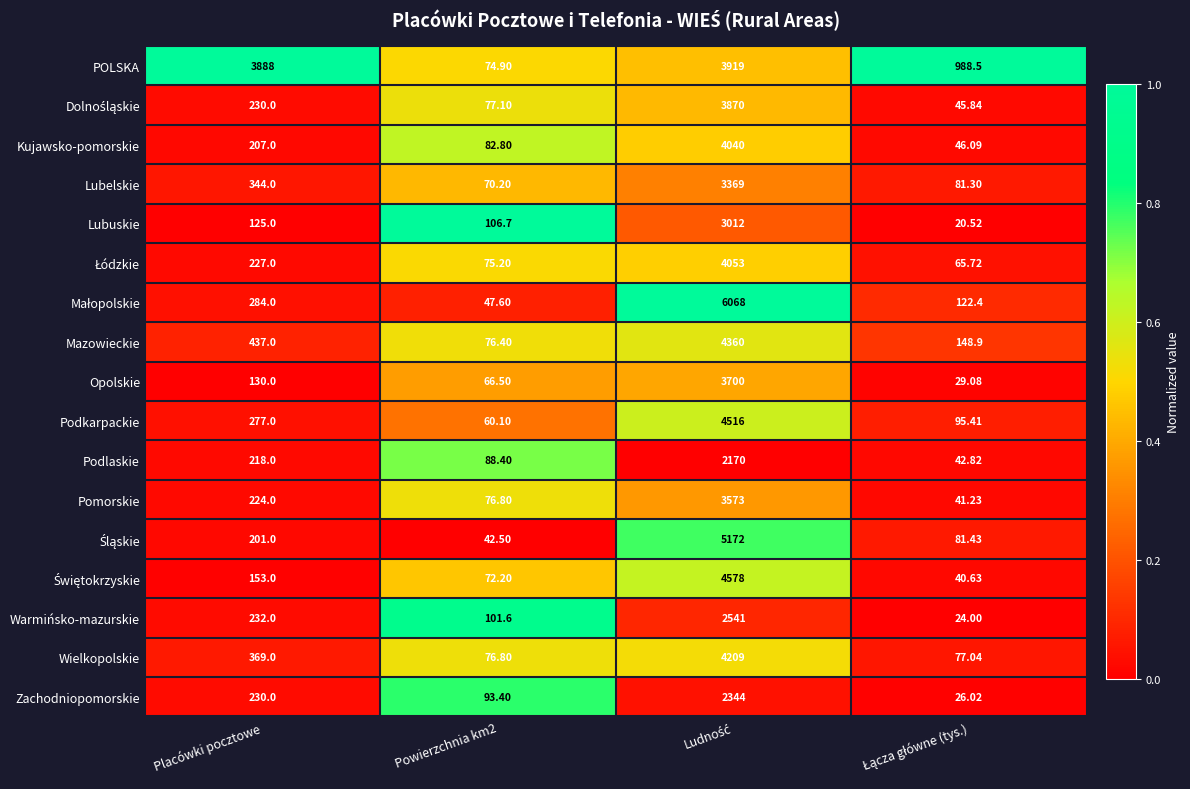

Where is Warmińsko-mazurskie nearest to the value 1282?

Placówki pocztowe